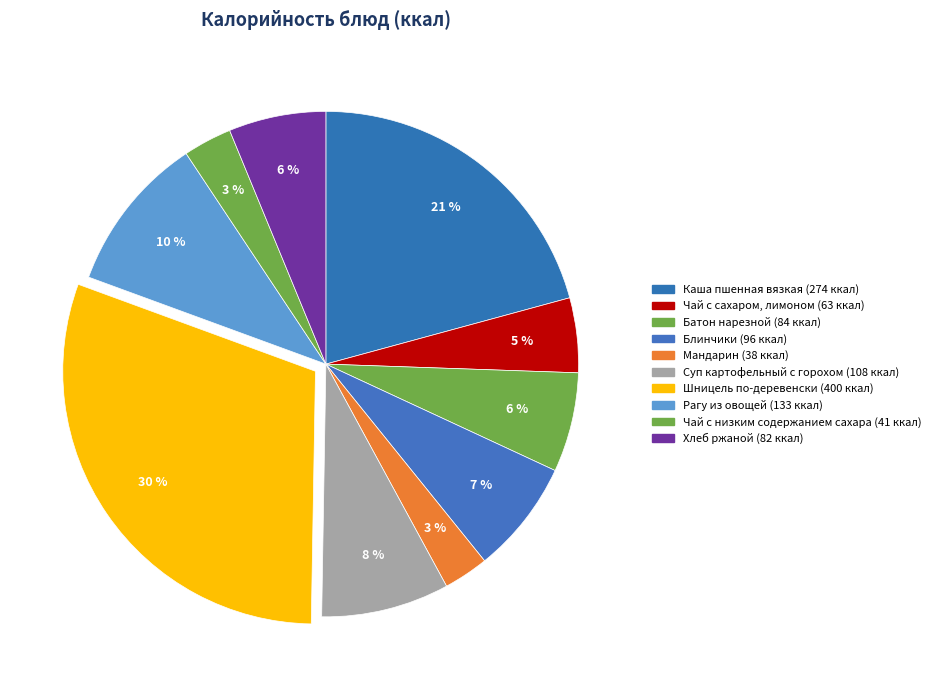

Which has a higher value, Рагу из овощей or Суп картофельный с горохом?

Рагу из овощей